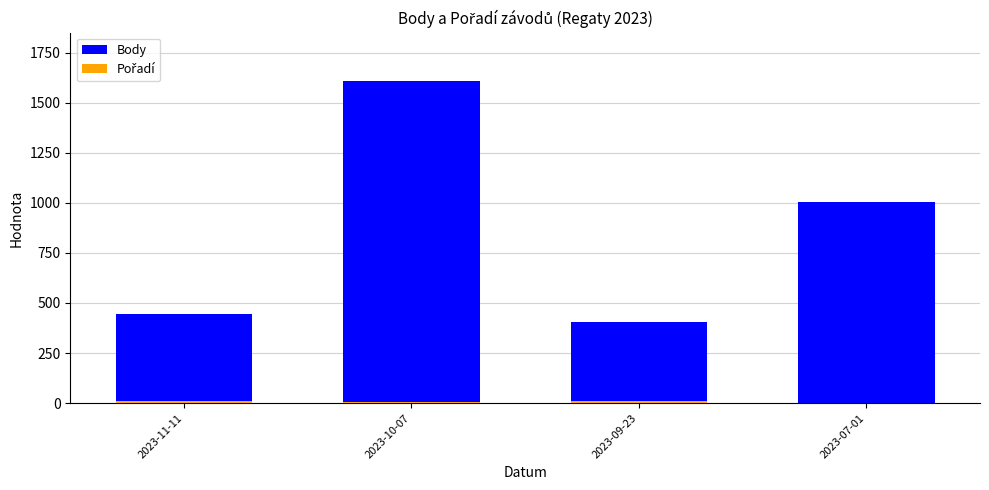

At which category does the chart reach its peak across all series?

2023-10-07